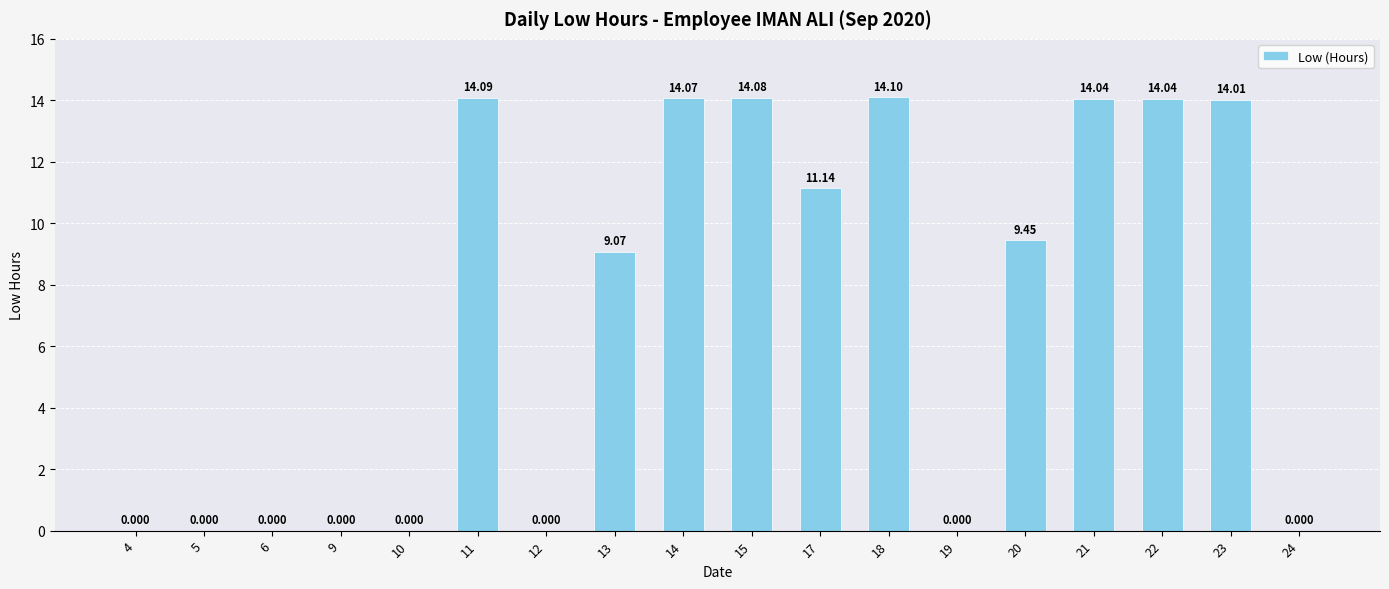

What is the change in value from 9 to 14?

+14.1